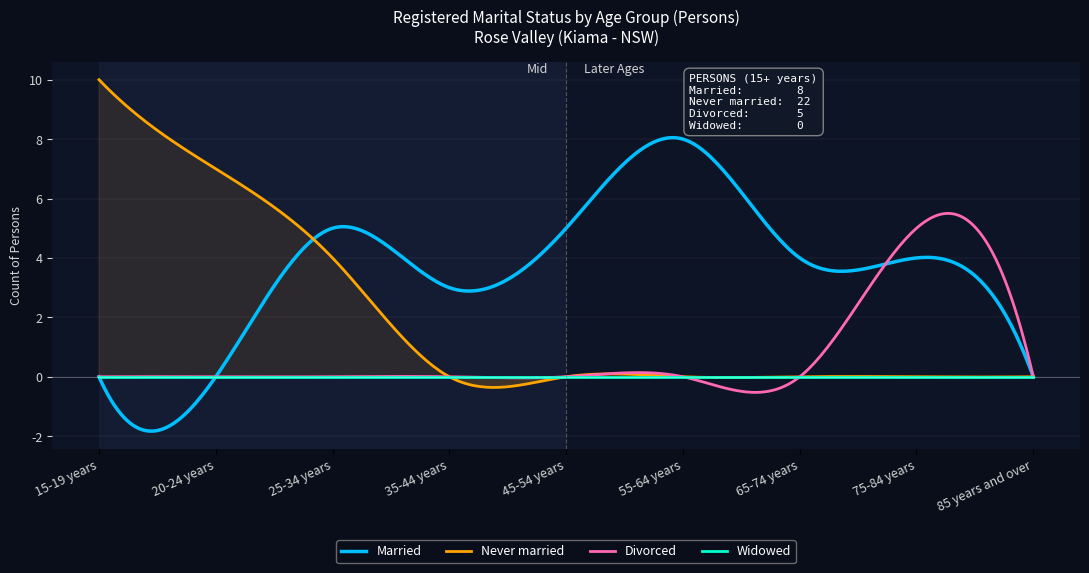

How many Never married values are between 0 and 4?

7